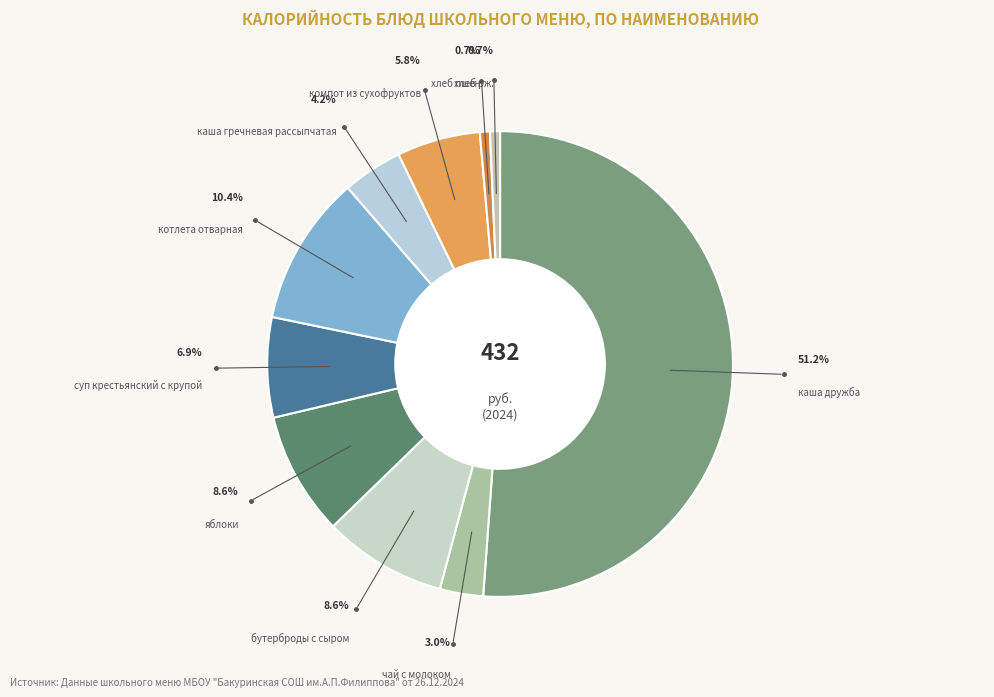

To the nearest percent, what portion does хлеб пшен represent?

1%